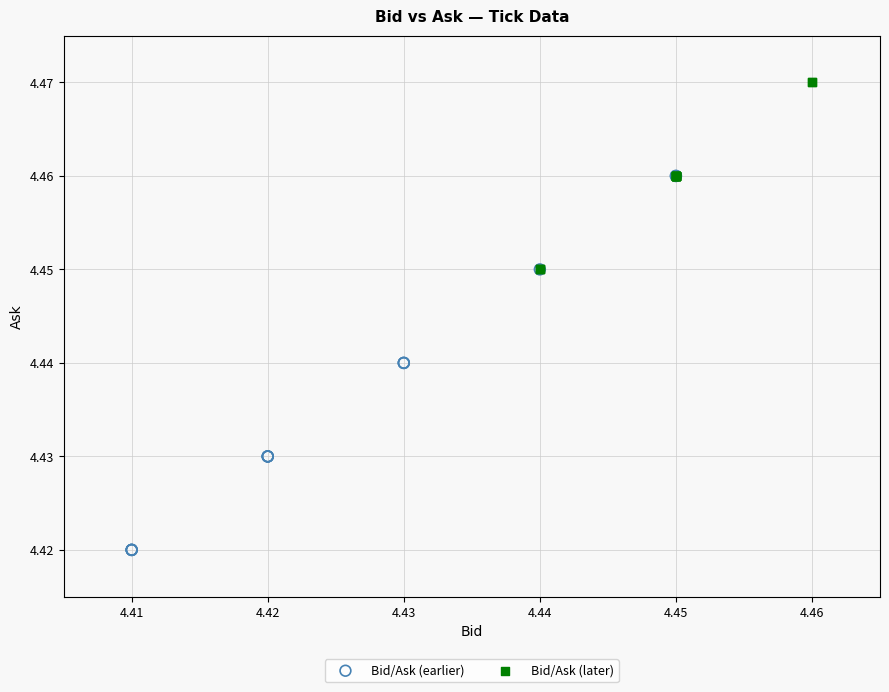

Which series contains the lowest Y value?

Bid/Ask (earlier)